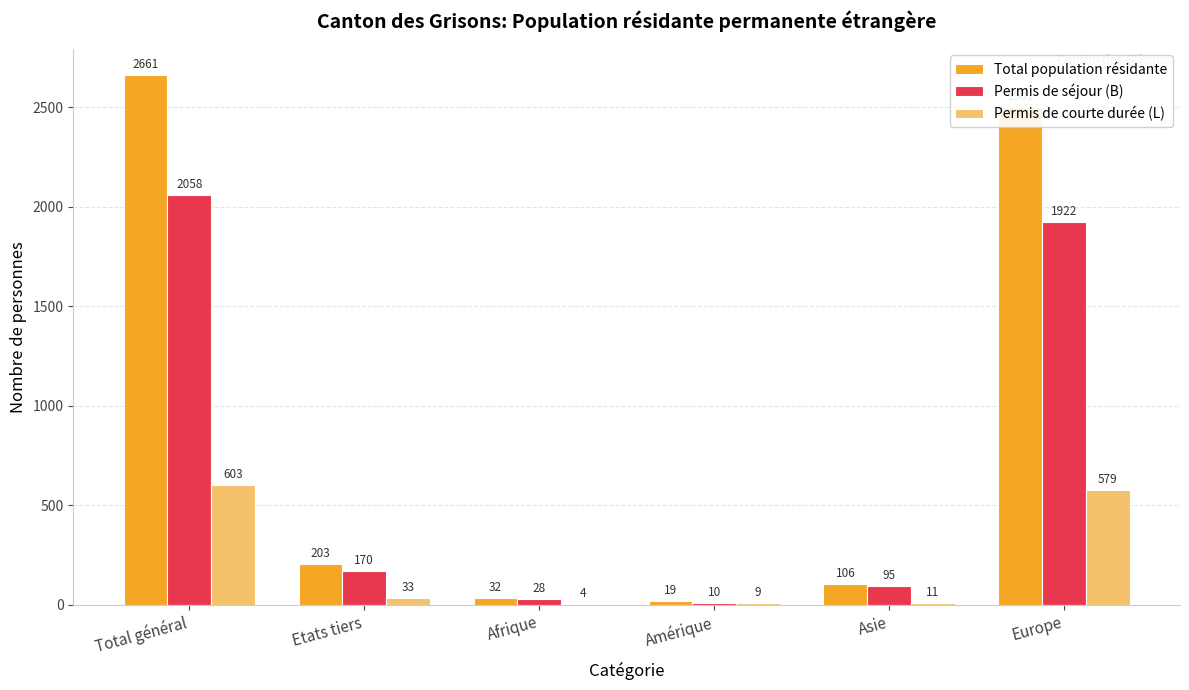

Which series has the largest range (max minus min)?

Total population résidante